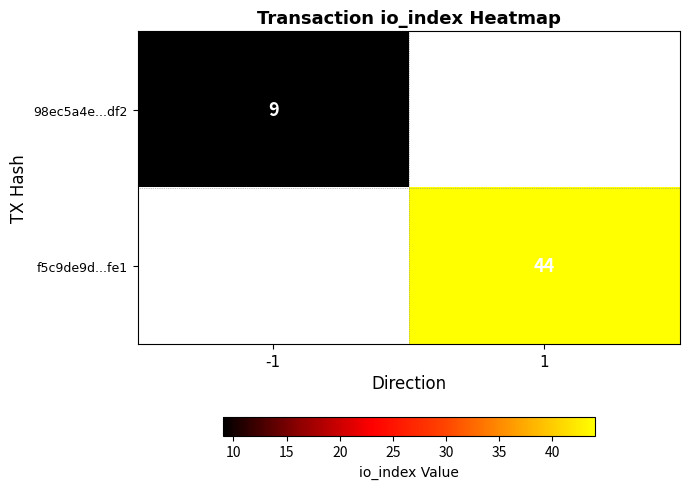

True or false: f5c9de9d...fe1 has a value of 76 at 1.

False